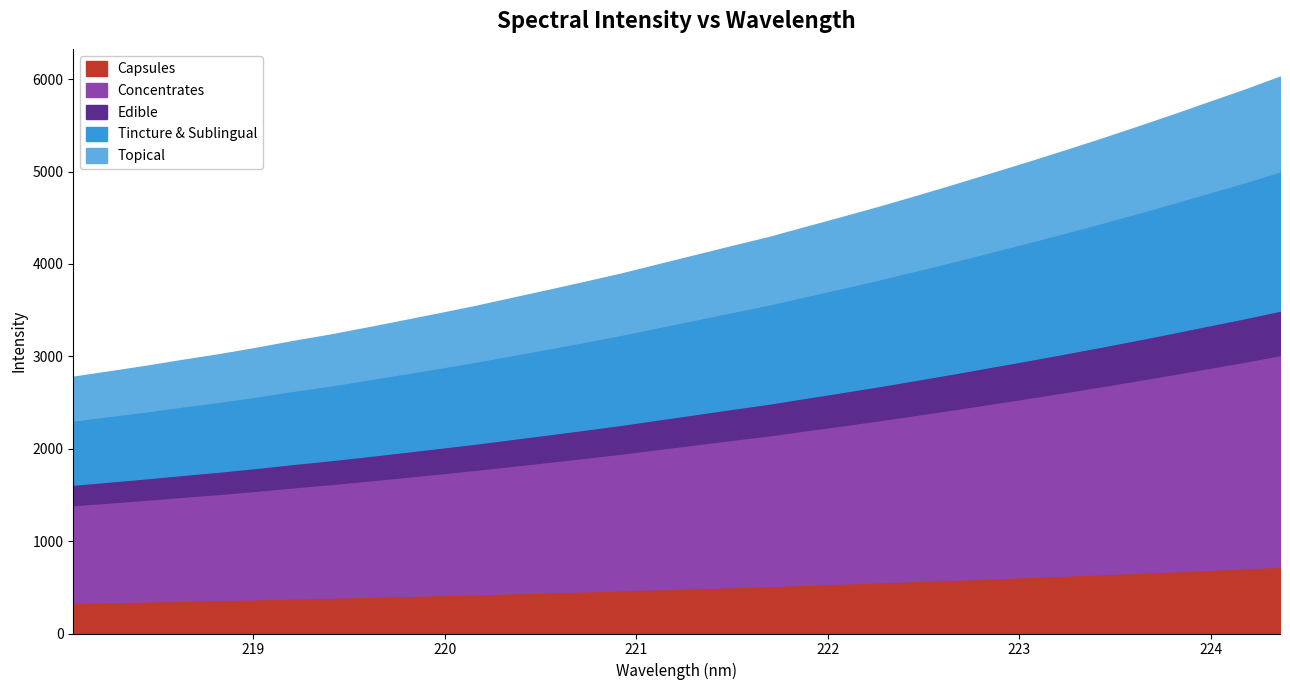

Where is the data nearest to the value 4402?

221.8812